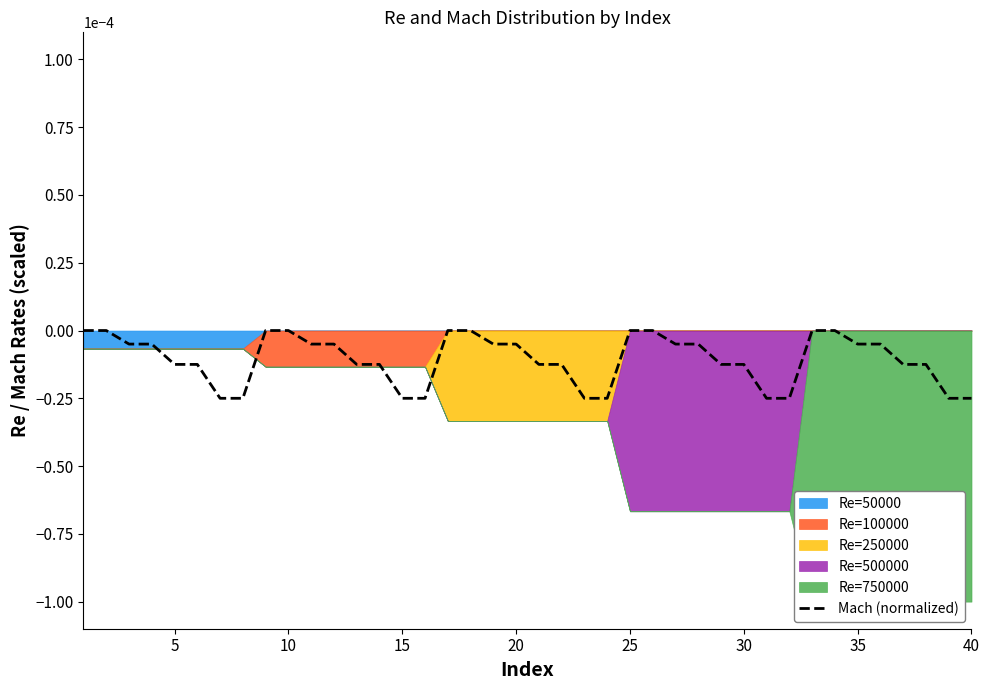

True or false: the data has more than 1 interior local peaks.

False